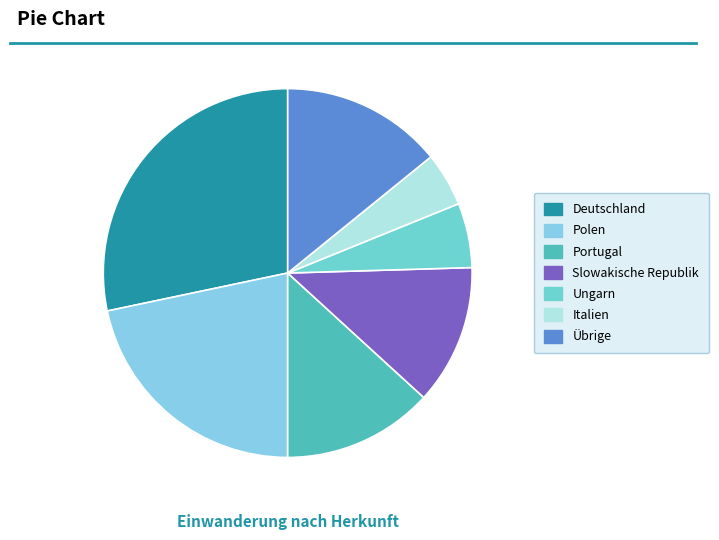

What is the largest slice in the pie chart?

Deutschland